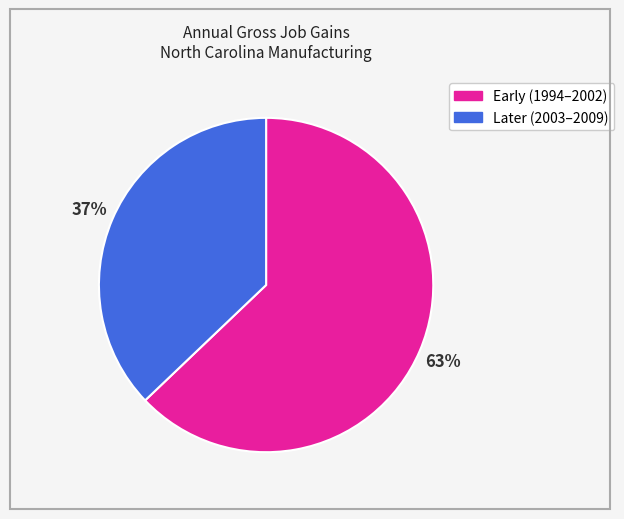

To the nearest percent, what is the average slice percentage?

50%